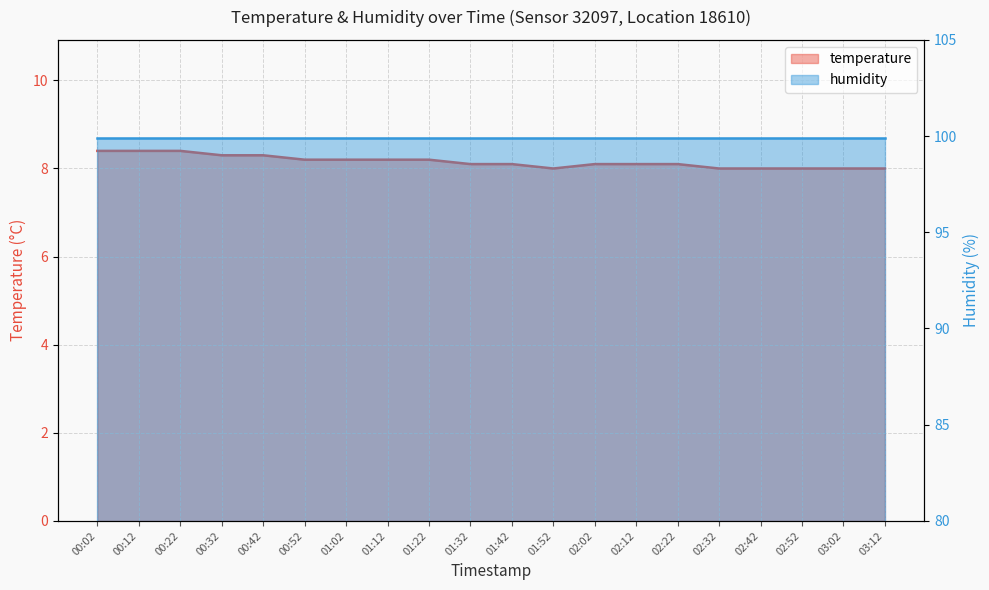

Reading left to right, what are all the values shown in this chart?

00:02=8.4	00:12=8.4	00:22=8.4	00:32=8.3	00:42=8.3	00:52=8.2	01:02=8.2	01:12=8.2	01:22=8.2	01:32=8.1	01:42=8.1	01:52=8.0	02:02=8.1	02:12=8.1	02:22=8.1	02:32=8.0	02:42=8.0	02:52=8.0	03:02=8.0	03:12=8.0